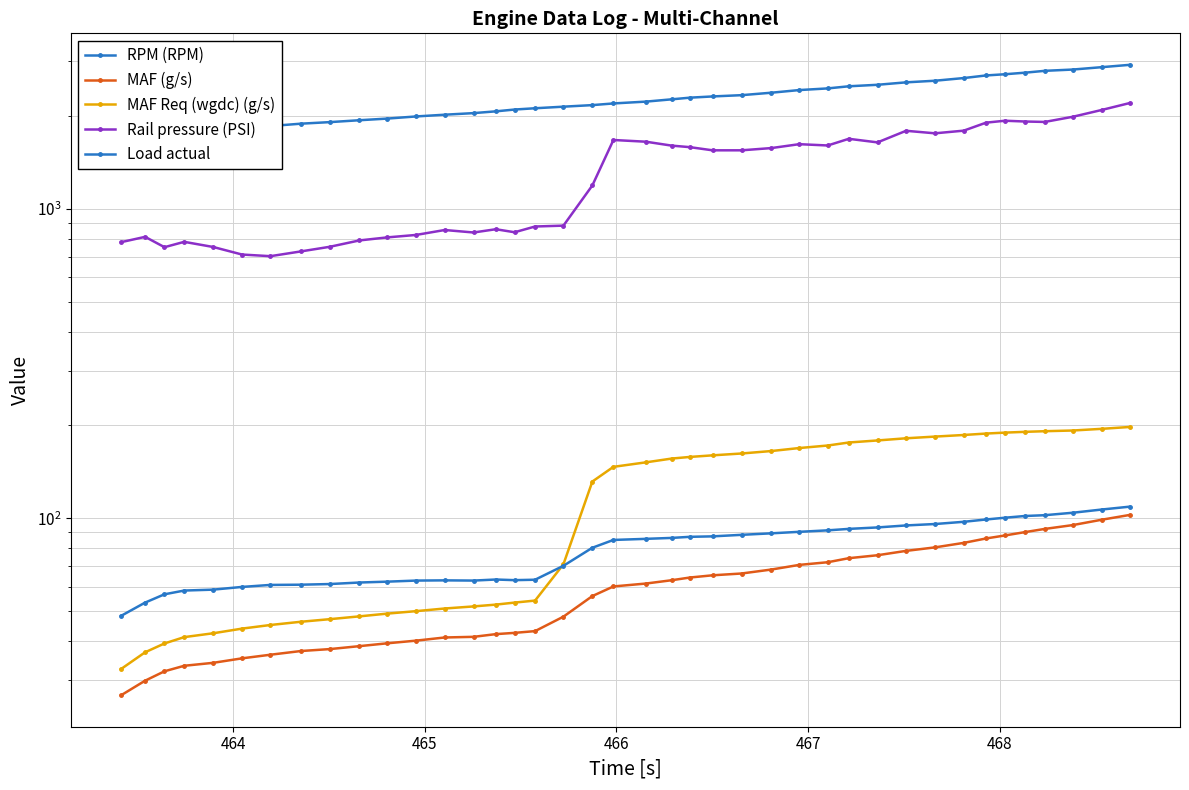

What is the minimum value shown in the chart?

26.8